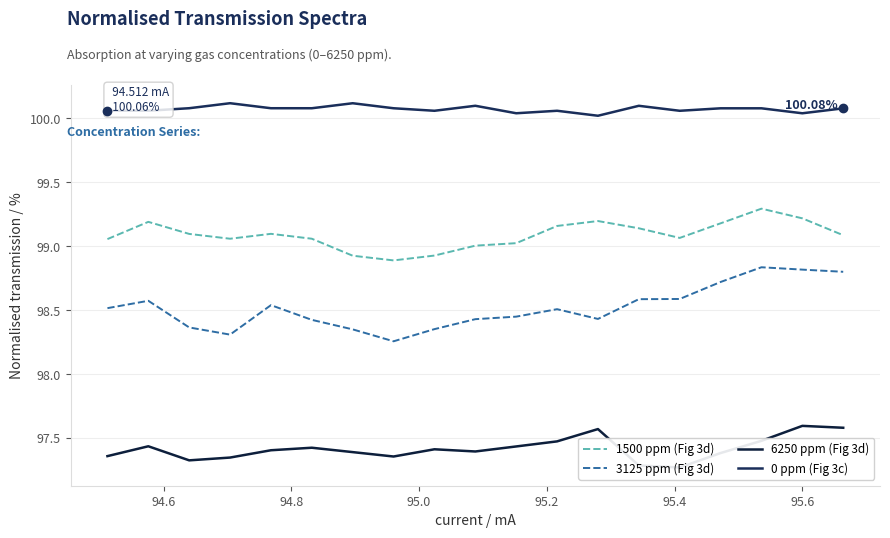

True or false: 3125 ppm (Fig 3d) and 0 ppm (Fig 3c) cross at least once.

False